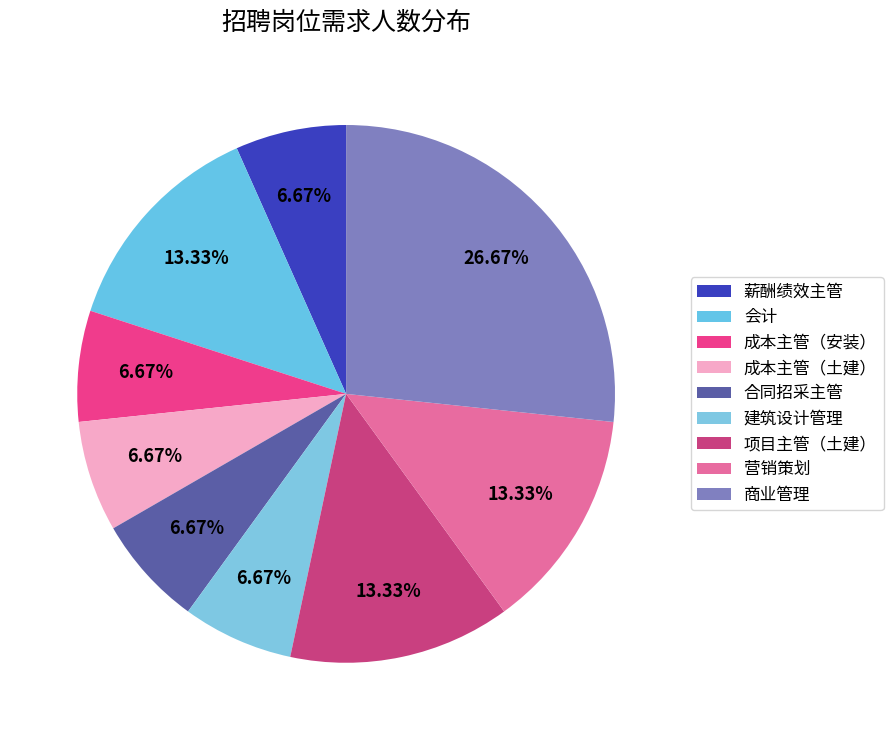

To the nearest percent, what percentage of the pie is 商业管理?

27%